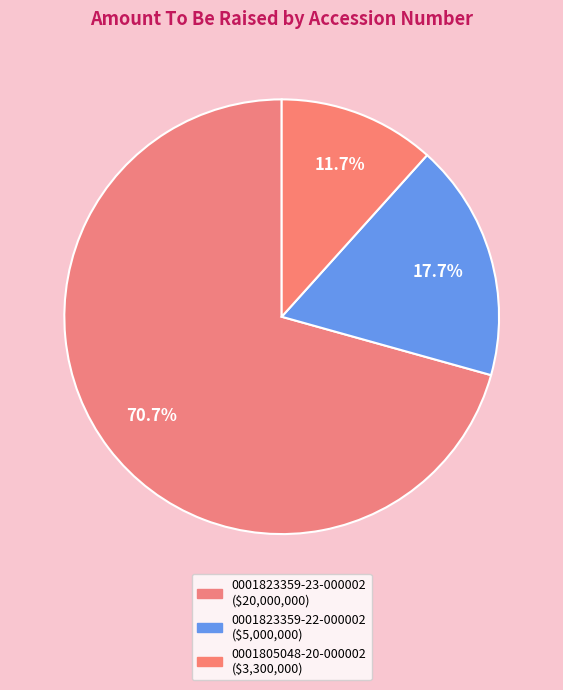

How many slices are in this pie chart?

3